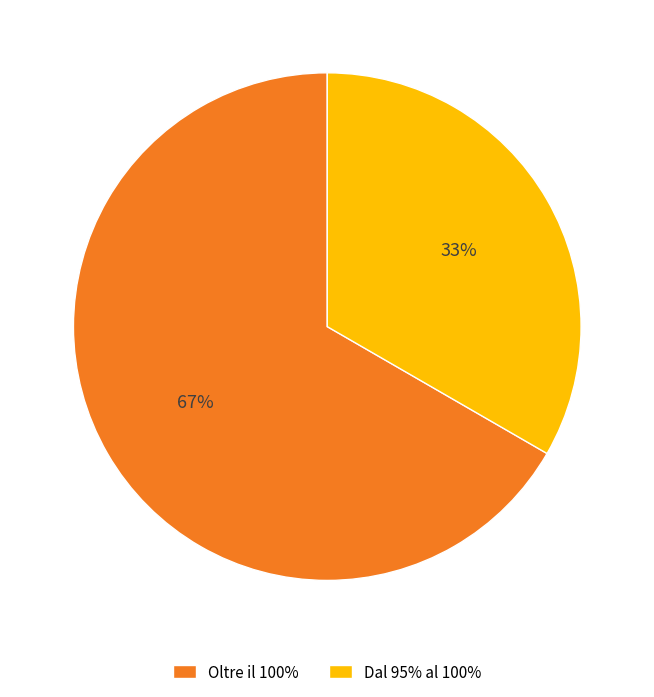

Count the number of slices in the pie.

2